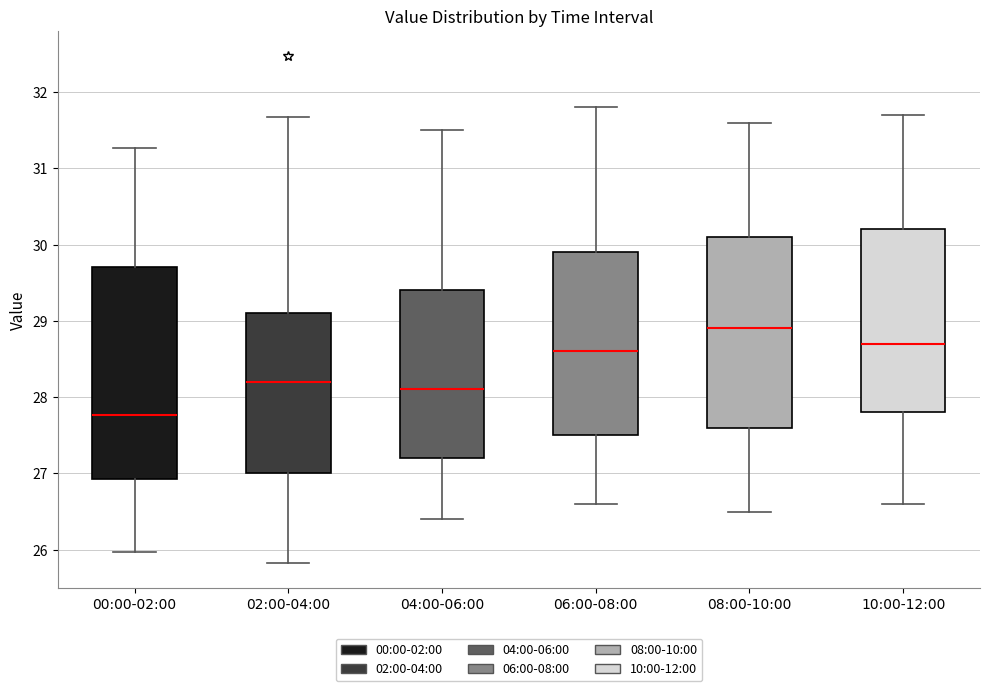

Reading left to right, read every box against the y-axis: the position of its median line, the range the box covers, and the ends of its whiskers. The values are not printed on the chart, so give them approximately, as read against the axis.

00:00-02:00: median 27.8, box 26.9 to 29.7, whiskers 26.0 to 31.3
02:00-04:00: median 28.2, box 27.0 to 29.1, whiskers 25.8 to 31.7
04:00-06:00: median 28.1, box 27.2 to 29.4, whiskers 26.4 to 31.5
06:00-08:00: median 28.6, box 27.5 to 29.9, whiskers 26.6 to 31.8
08:00-10:00: median 28.9, box 27.6 to 30.1, whiskers 26.5 to 31.6
10:00-12:00: median 28.7, box 27.8 to 30.2, whiskers 26.6 to 31.7